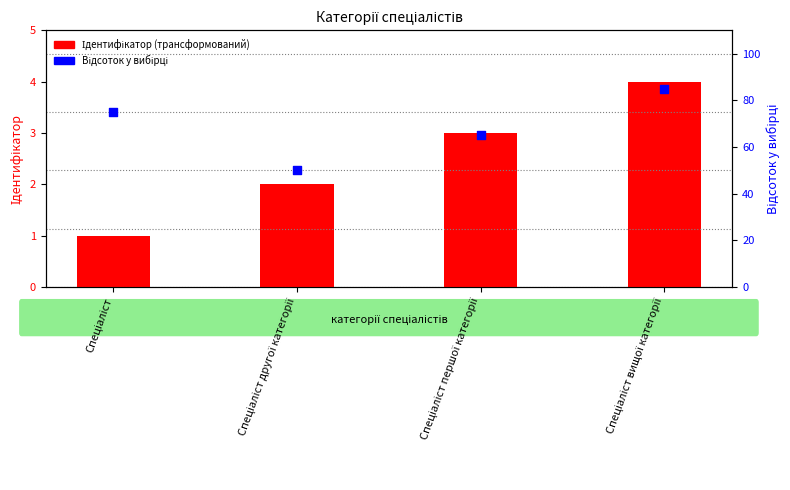

Between Спеціаліст вищої категорії and Спеціаліст другої категорії, which is larger?

Спеціаліст вищої категорії